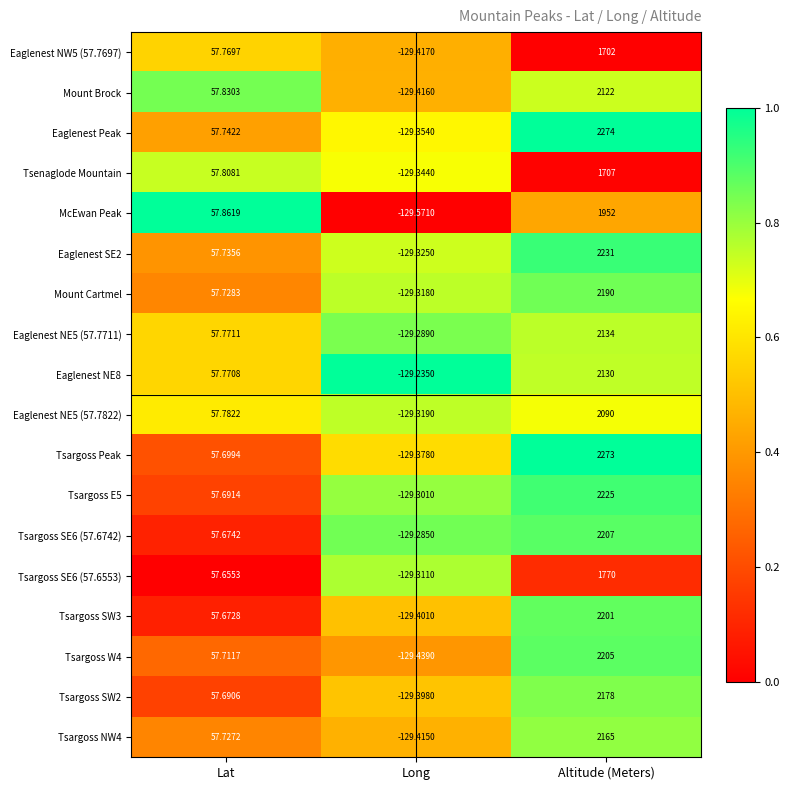

Is the value of Eaglenest NW5 (57.7697) at Lat greater than the value of Eaglenest NE8 at Long?

Yes